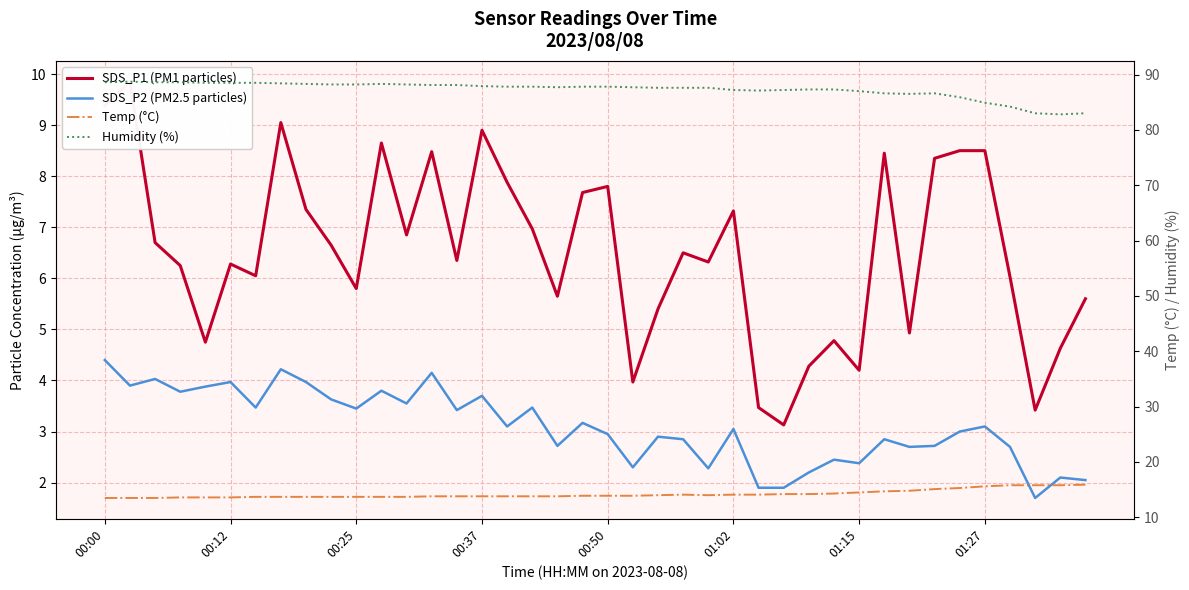

Reading left to right, extract all data points from this chart.

SDS_P1 (PM1 particles): 9.4	9.8	6.7	6.2	4.8	6.3	6.0	9.1	7.3	6.7	5.8	8.7	6.8	8.5	6.3	8.9	7.9	7.0	5.7	7.7	7.8	4.0	5.4	6.5	6.3	7.3	3.5	3.1	4.3	4.8	4.2	8.4	4.9	8.3	8.5	8.5	6.0	3.4	4.6	5.6
SDS_P2 (PM2.5 particles): 4.4	3.9	4.0	3.8	3.9	4.0	3.5	4.2	4.0	3.6	3.5	3.8	3.5	4.2	3.4	3.7	3.1	3.5	2.7	3.2	3.0	2.3	2.9	2.9	2.3	3.0	1.9	1.9	2.2	2.5	2.4	2.9	2.7	2.7	3.0	3.1	2.7	1.7	2.1	2.0
Temp (°C): 13.5	13.5	13.5	13.6	13.6	13.6	13.7	13.7	13.7	13.7	13.7	13.7	13.7	13.8	13.8	13.8	13.8	13.8	13.8	13.9	13.9	13.9	14.0	14.1	14.0	14.1	14.1	14.2	14.2	14.3	14.5	14.7	14.8	15.1	15.3	15.6	15.8	15.8	15.8	15.9
Humidity (%): 88.6	88.7	88.6	88.6	88.5	88.5	88.5	88.4	88.3	88.2	88.2	88.3	88.2	88.1	88.1	87.9	87.8	87.8	87.7	87.8	87.8	87.7	87.6	87.6	87.6	87.2	87.1	87.2	87.3	87.3	87.0	86.6	86.5	86.6	85.9	84.9	84.2	83.0	82.8	83.0